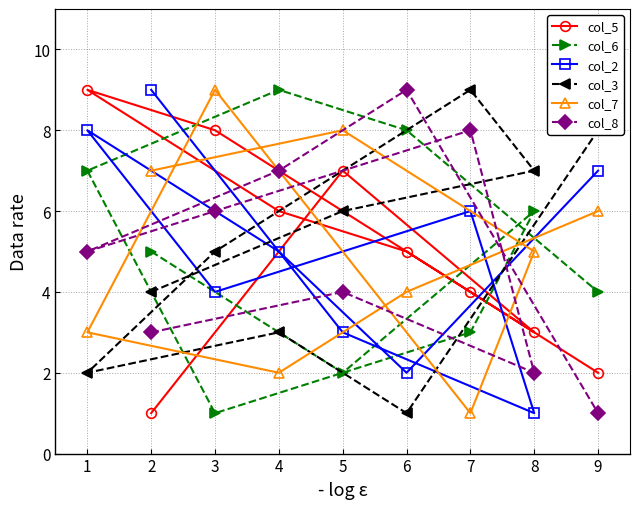

Count the col_8 values in the range 3 to 7.

5